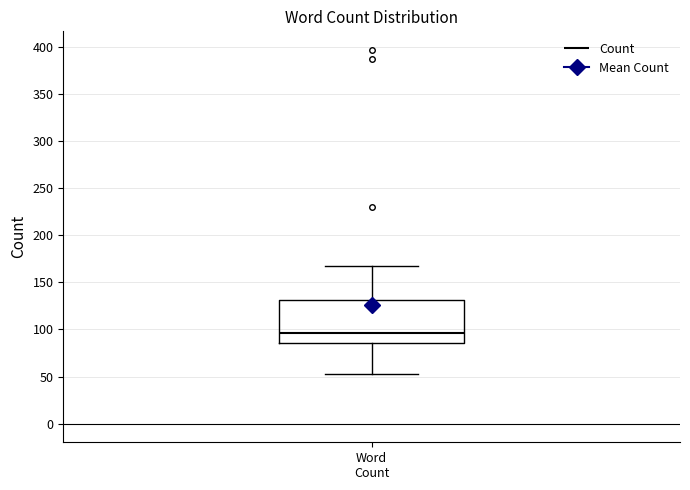

Transcribe this box plot: give where the median line is, the range the box spans, and where the two whiskers end, as read against the y-axis. The values are not printed on the chart, so give them approximately, as read against the axis.

median 95, box 85 to 130, whiskers 55 to 170